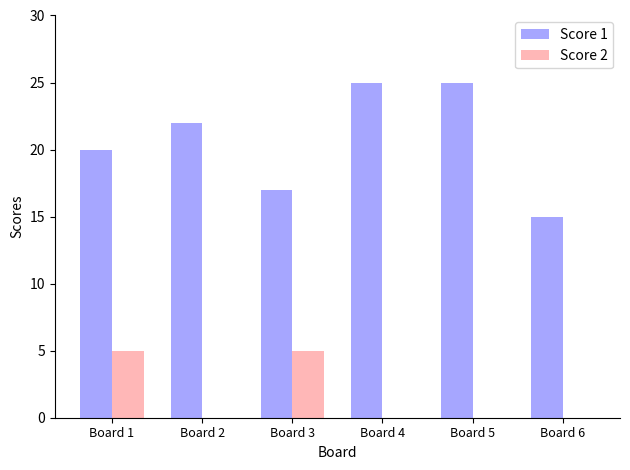

What is the sum of all Score 2 values?

10